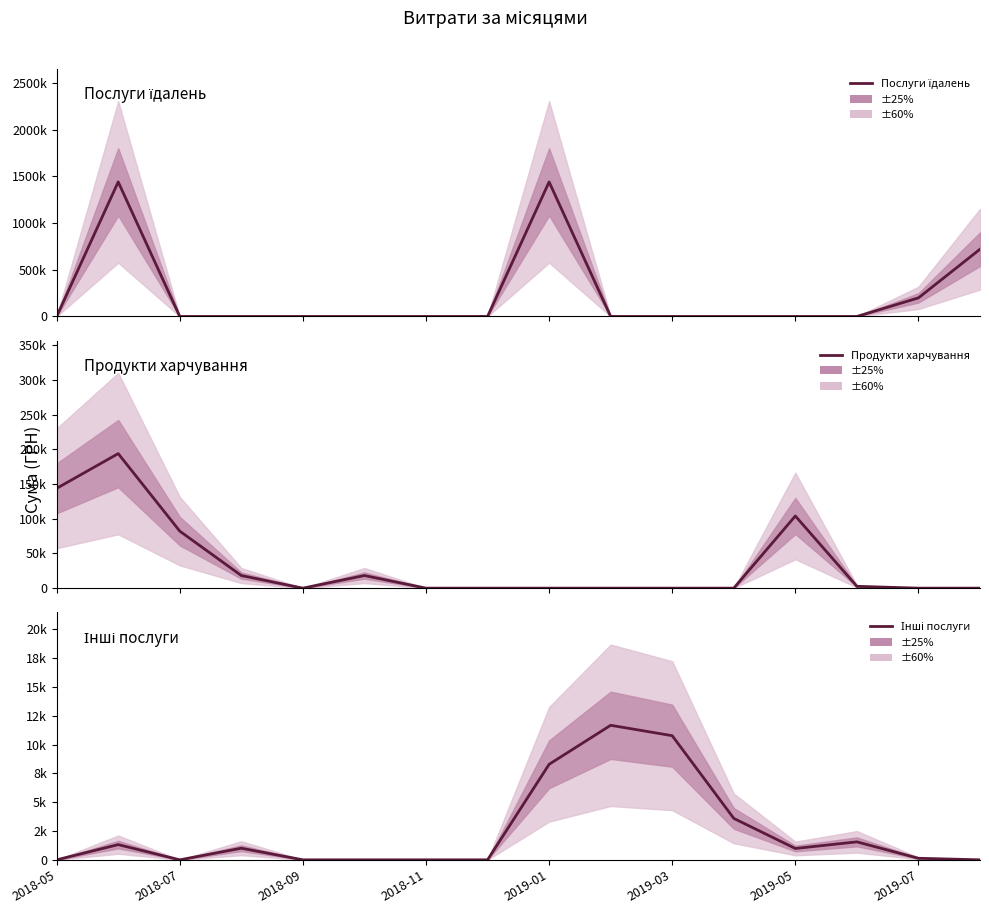

Where do Послуги їдалень and Інші послуги first cross each other?

8 and 9